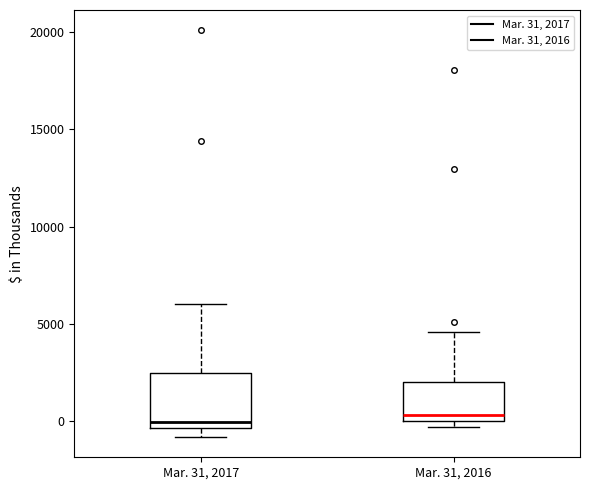

Reading left to right, read every box against the y-axis: the position of its median line, the range the box covers, and the ends of its whiskers. The values are not printed on the chart, so give them approximately, as read against the axis.

Mar. 31, 2017: median 0, box -500 to 2500, whiskers -1000 to 6000
Mar. 31, 2016: median 500, box 0 to 2000, whiskers -500 to 4500